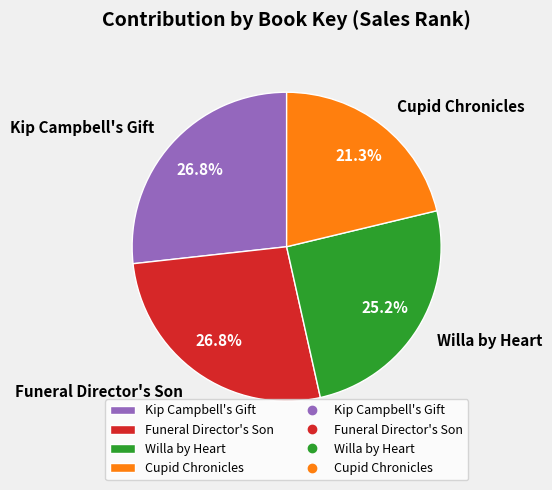

To the nearest percent, what percentage of the pie is Cupid Chronicles?

21%